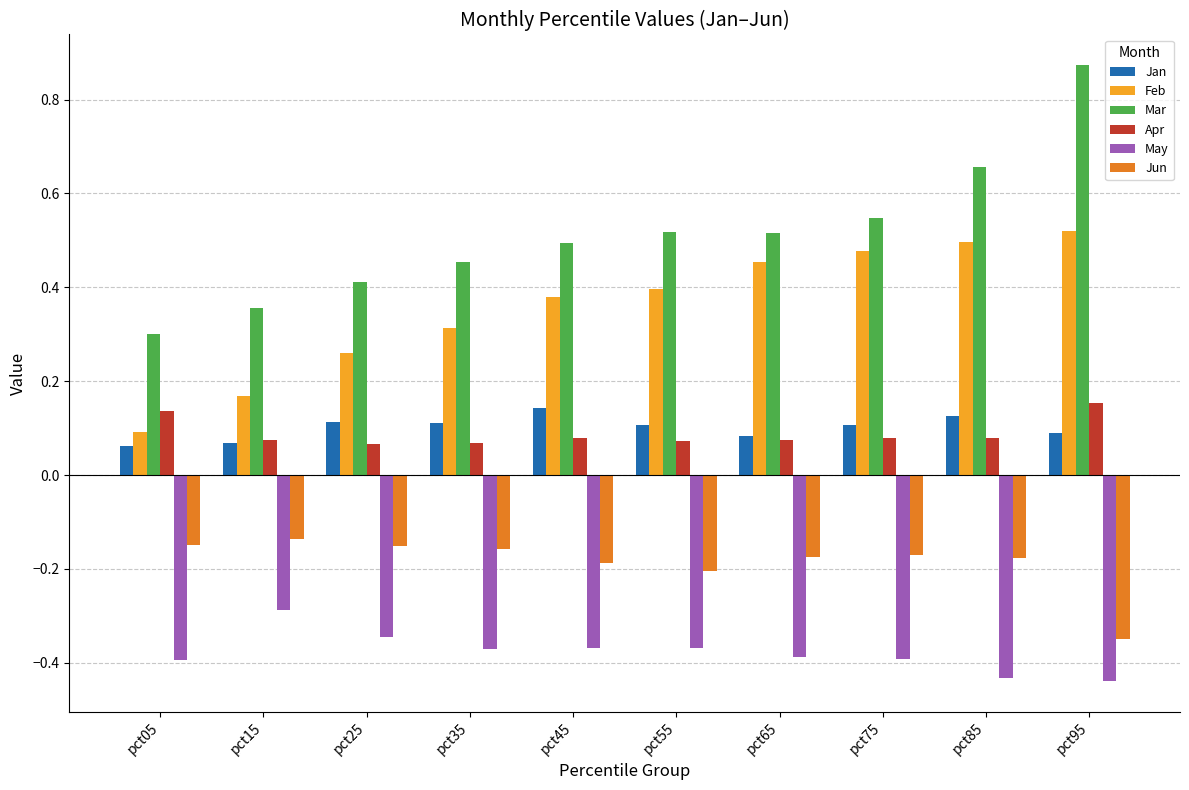

Which series changed the most between pct75 and pct95?

Mar